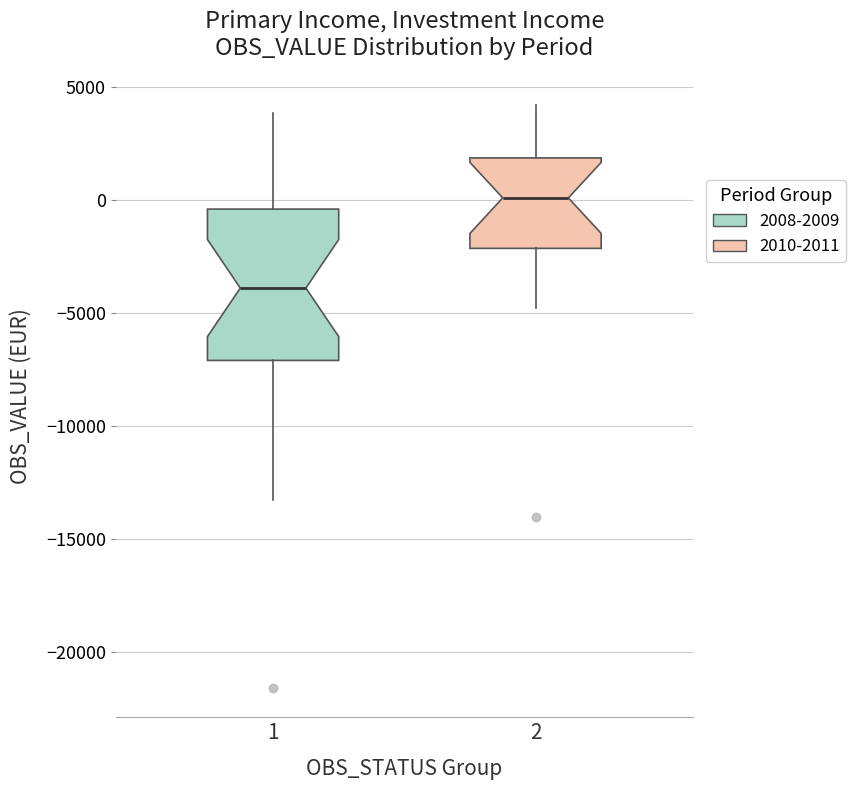

Where does the median line of the box at x = 1 sit on the y-axis? The values are not printed on the chart, so give them approximately, as read against the axis.

-4000